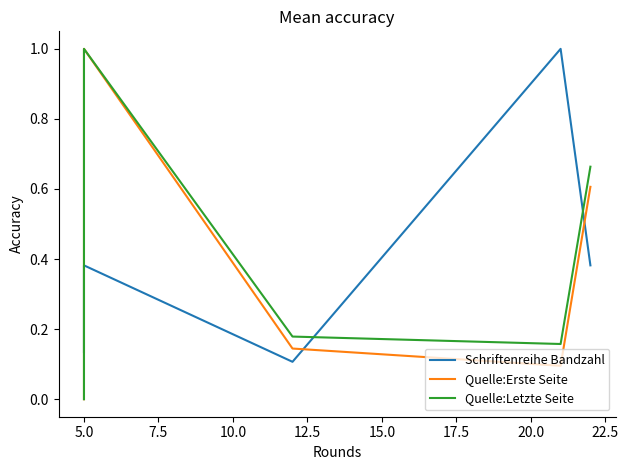

In Schriftenreihe Bandzahl, how many points are lower than both neighbors (excluding endpoints)?

1